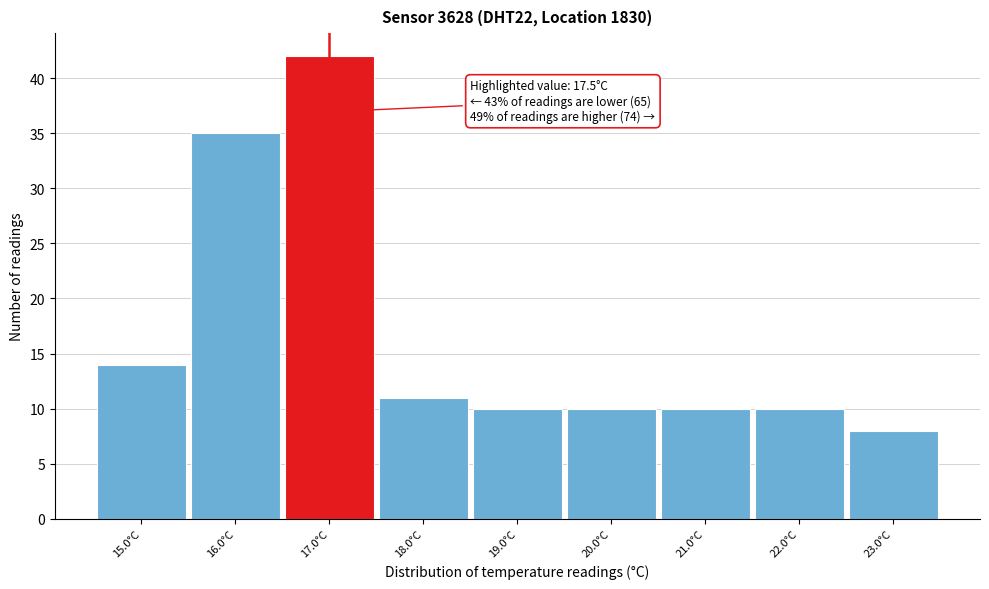

Reading left to right, list all the values displayed in this chart.

15.0°C=14	16.0°C=35	17.0°C=42	18.0°C=11	19.0°C=10	20.0°C=10	21.0°C=10	22.0°C=10	23.0°C=8